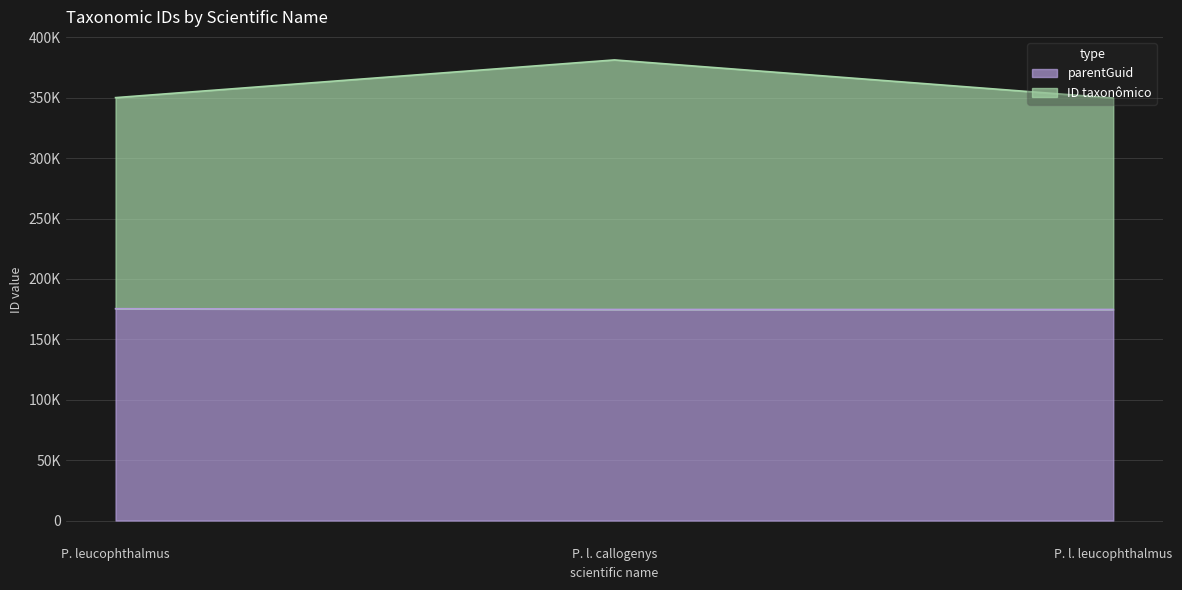

What are all the series names shown in the legend?

parentGuid, ID taxonômico